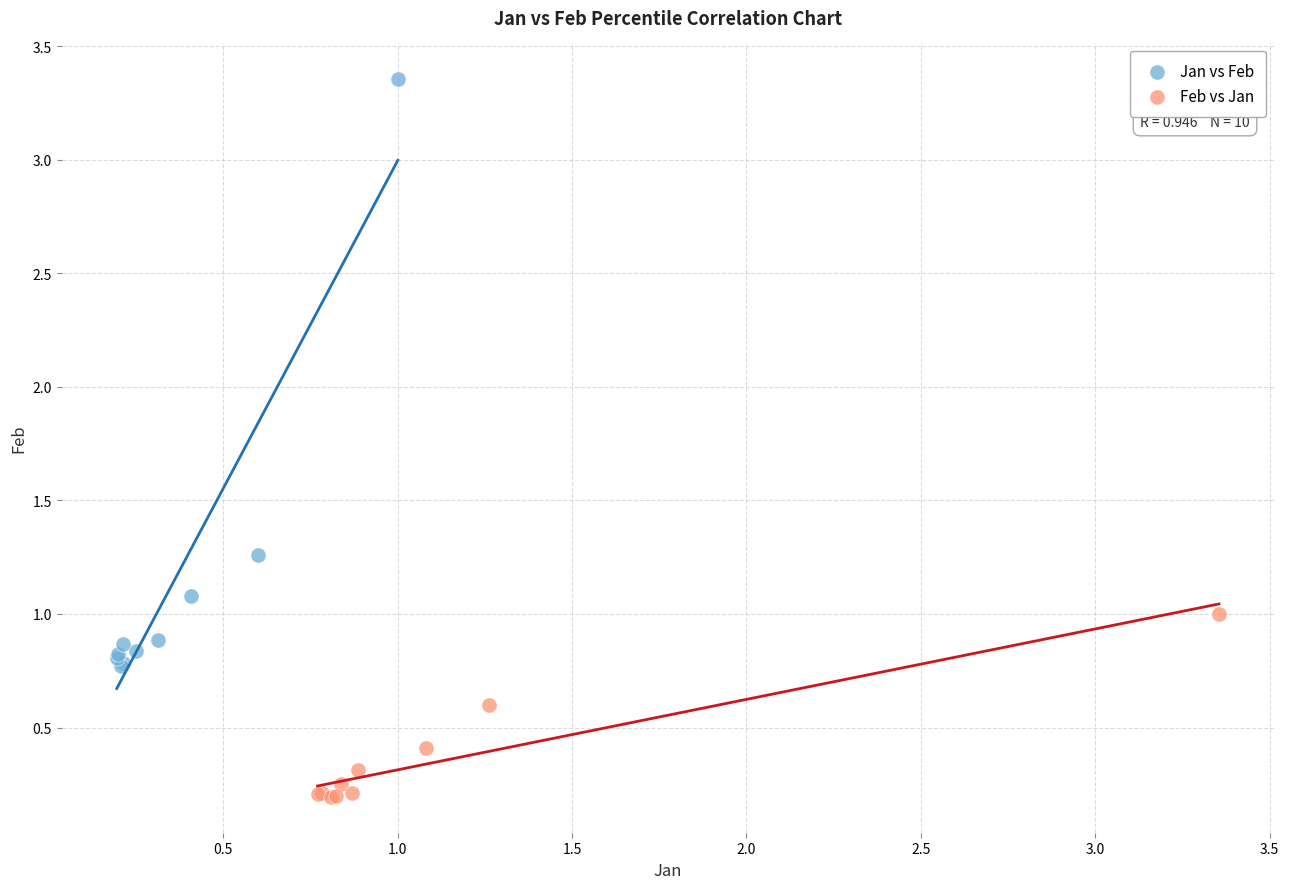

Which series contains the lowest Y value?

Feb vs Jan